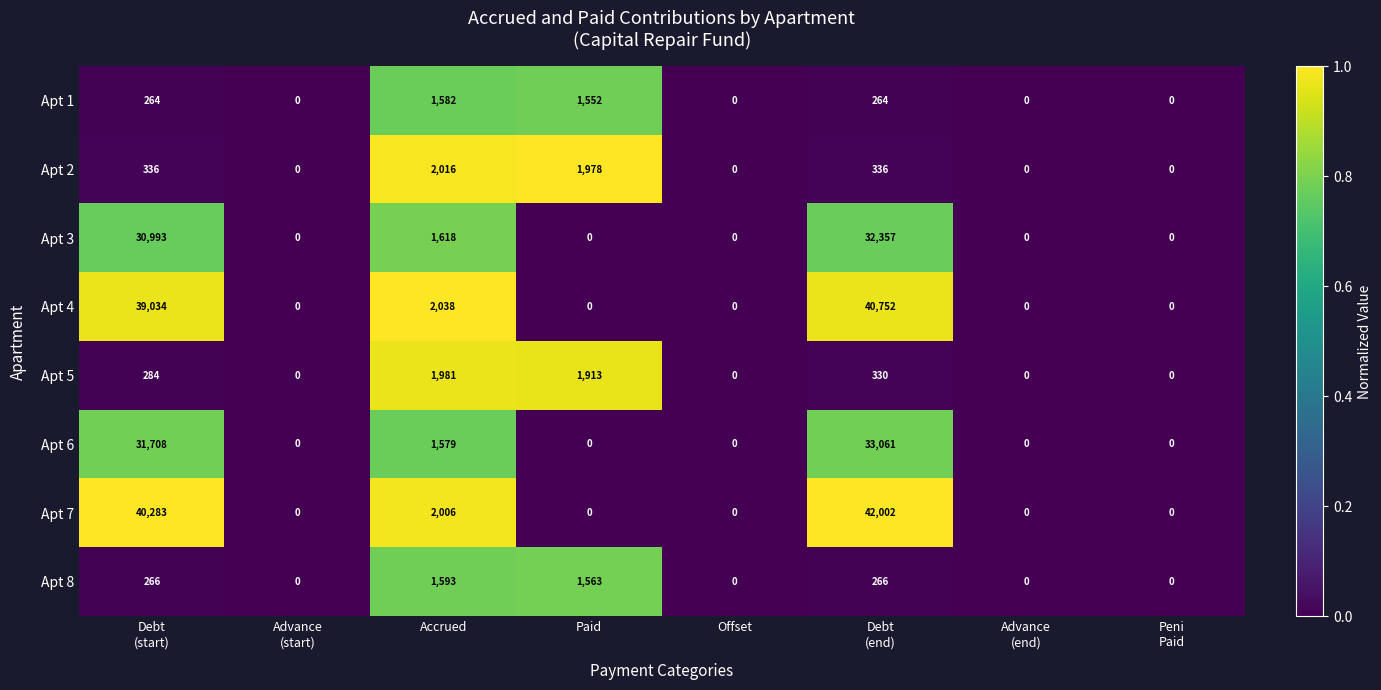

Which category has the highest value across all series?

Debt
(end)